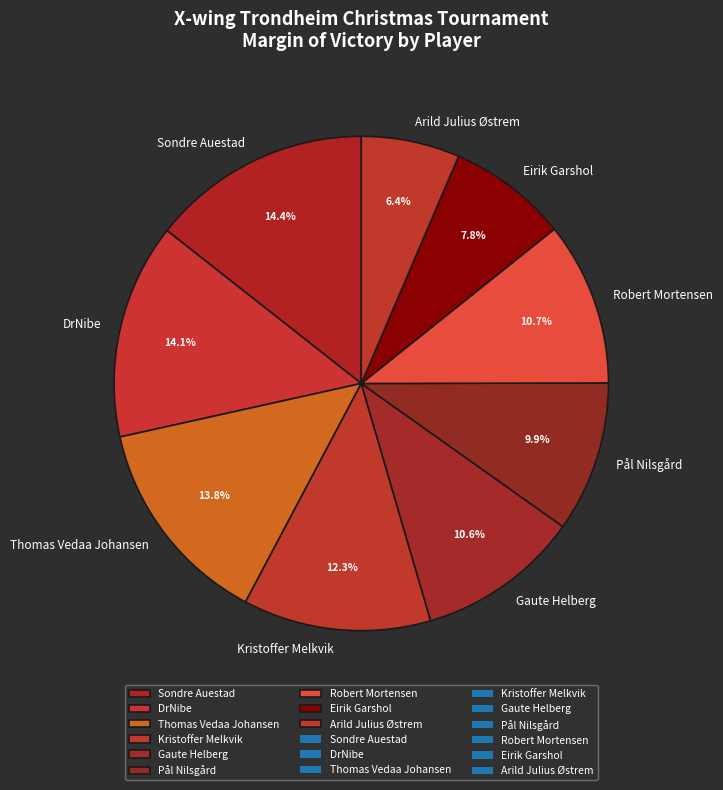

What is the smallest slice in the pie chart?

Arild Julius Østrem